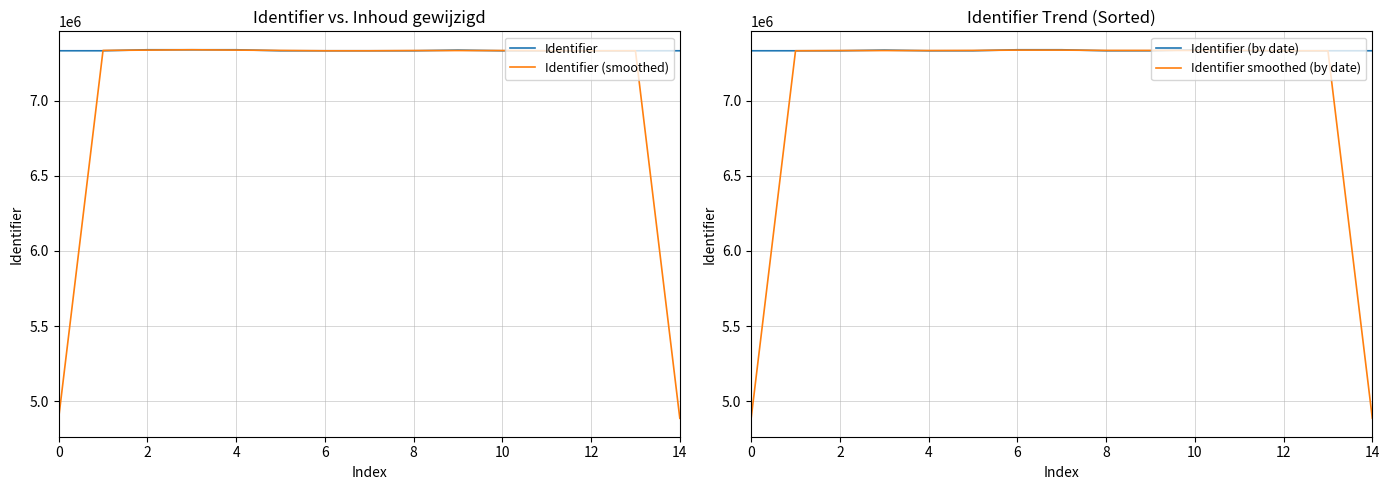

What is the minimum value for Identifier (smoothed)?

4887568.0